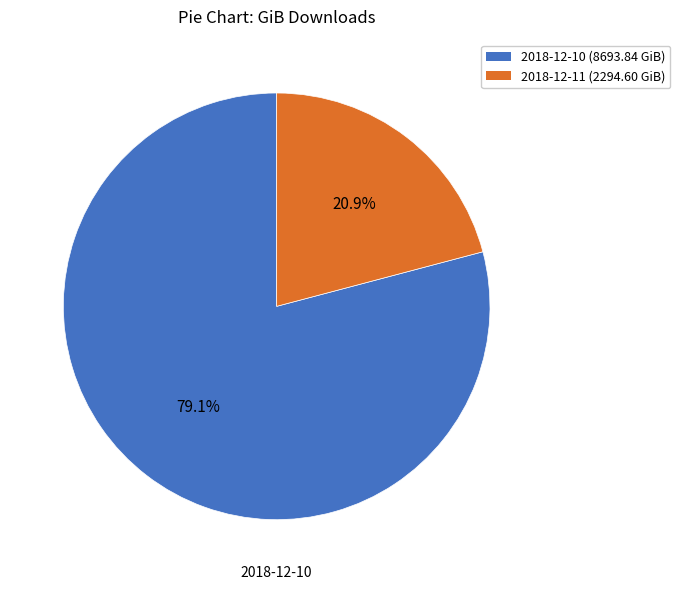

How many segments does this pie chart have?

2